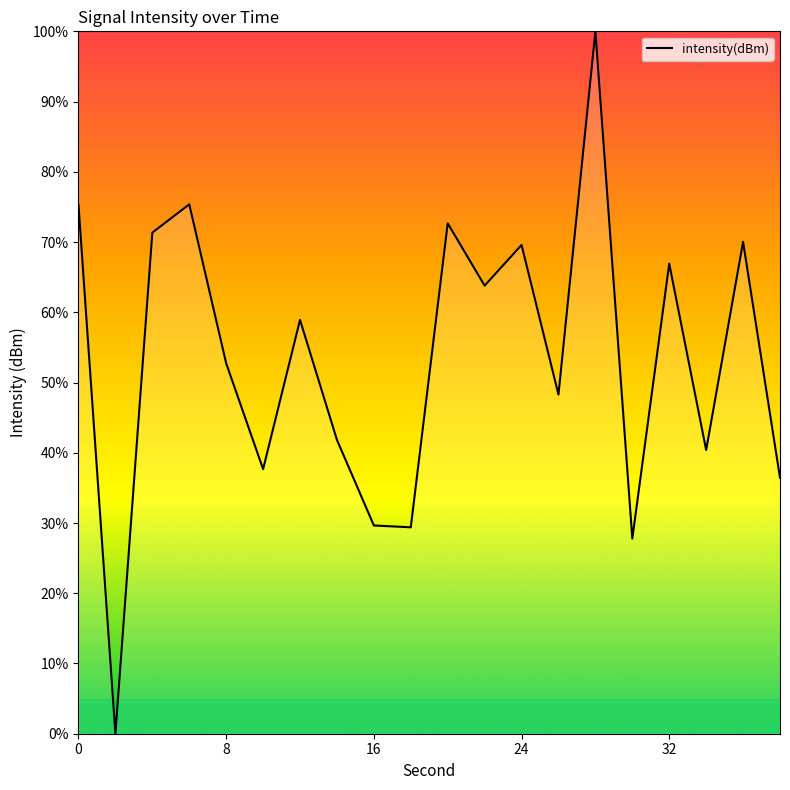

What is the maximum value shown in the chart?

100.0